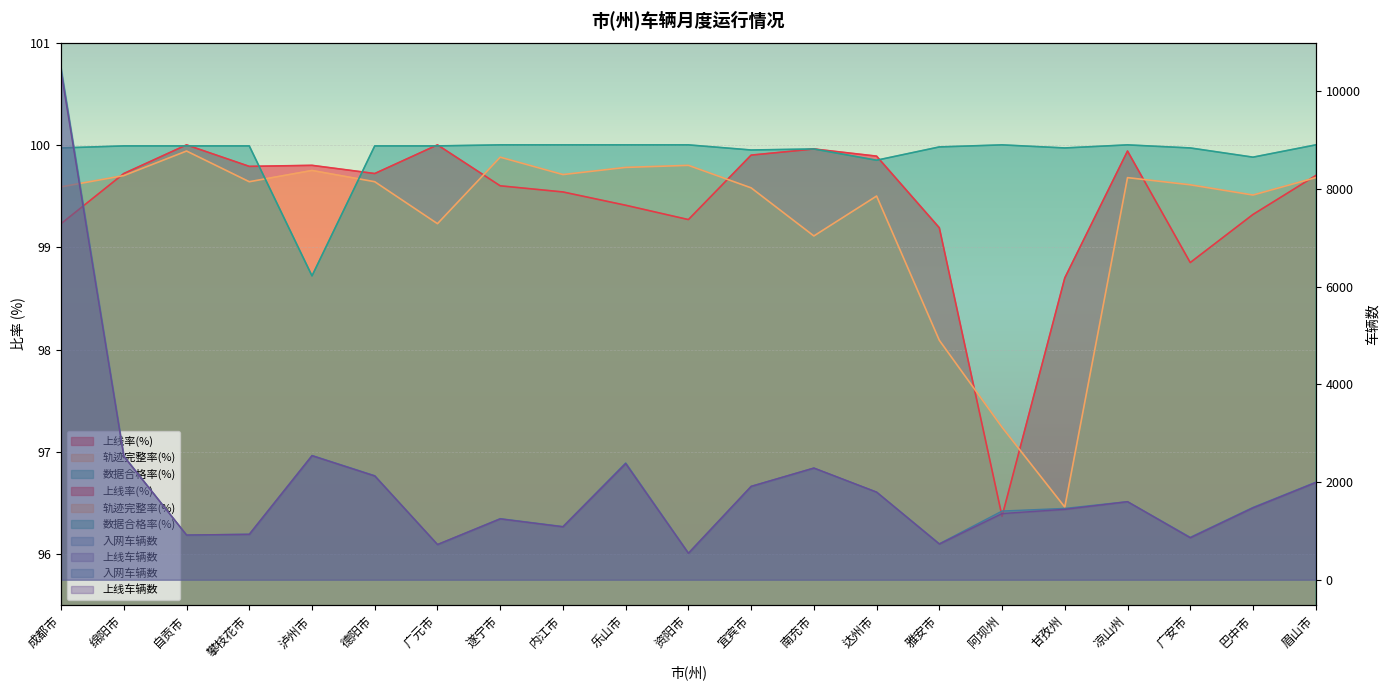

What position from the right is 巴中市?

2